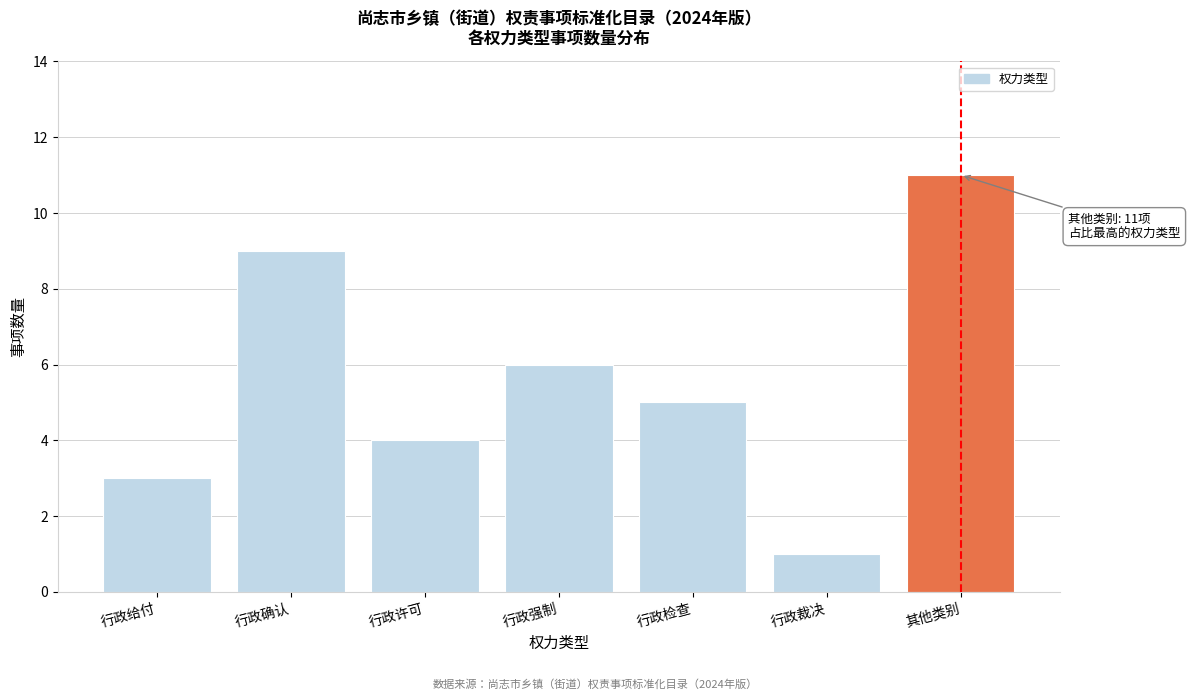

Reading left to right, extract all data points from this chart.

3	9	4	6	5	1	11